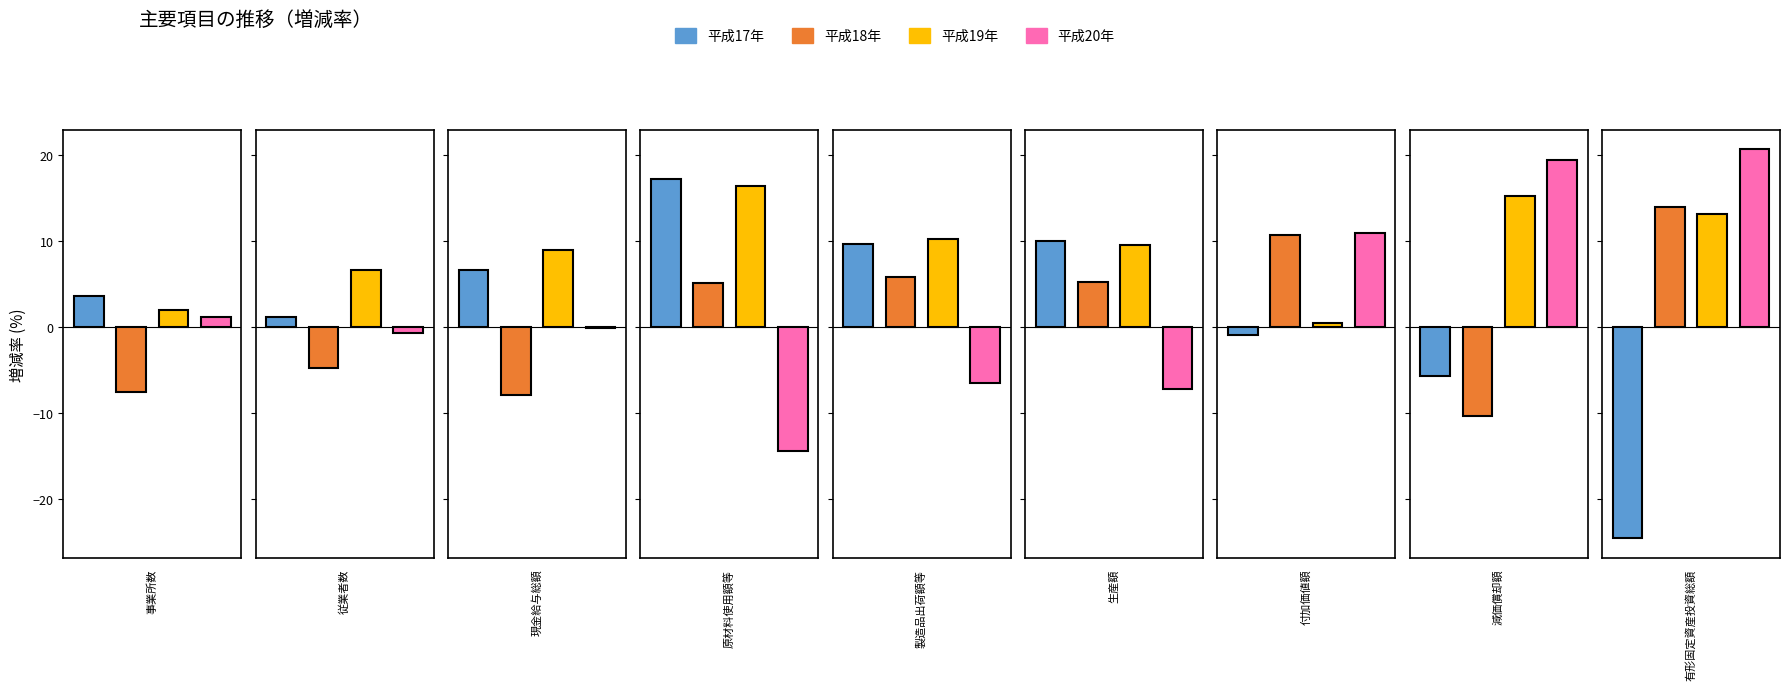

What is the smallest value displayed?

-24.6